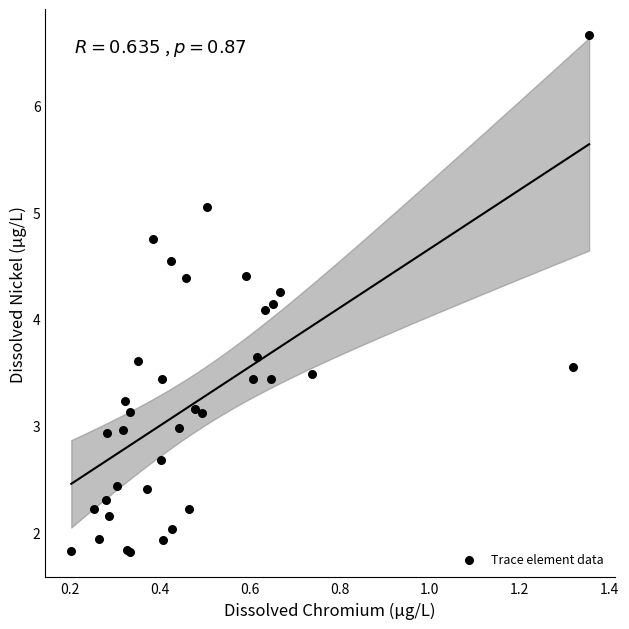

What Y value in the scatter plot is closest to 4?

4.1